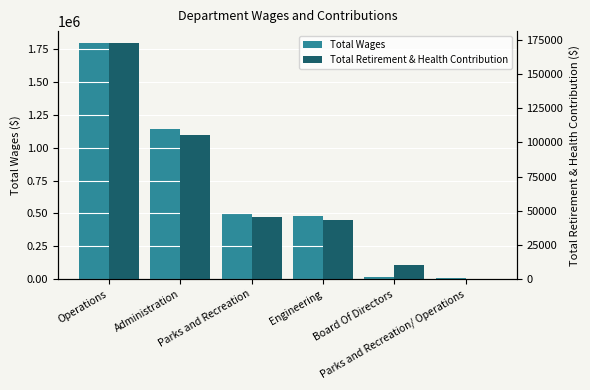

The value of Total Wages at Operations is 3088823. True or false?

False